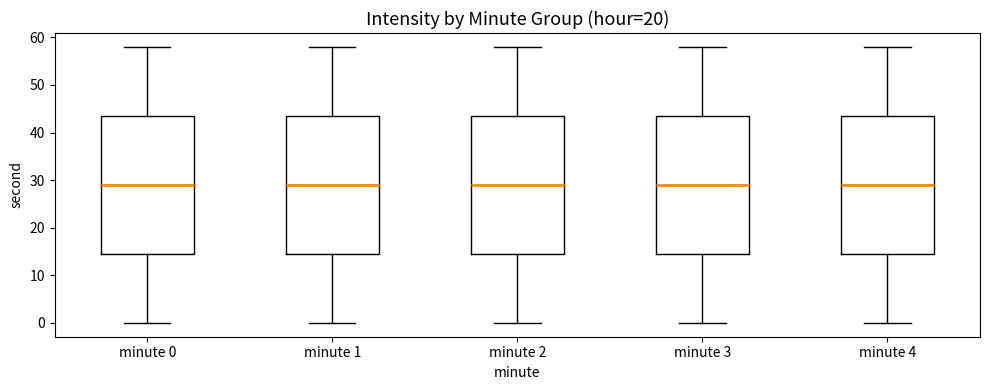

Reading left to right, transcribe this box plot: for each box, give where its median line is, the range the box spans, and where its two whiskers end, as read against the y-axis. The values are not printed on the chart, so give them approximately, as read against the axis.

minute 0: median 29, box 15 to 44, whiskers 0 to 58
minute 1: median 29, box 15 to 44, whiskers 0 to 58
minute 2: median 29, box 15 to 44, whiskers 0 to 58
minute 3: median 29, box 15 to 44, whiskers 0 to 58
minute 4: median 29, box 15 to 44, whiskers 0 to 58